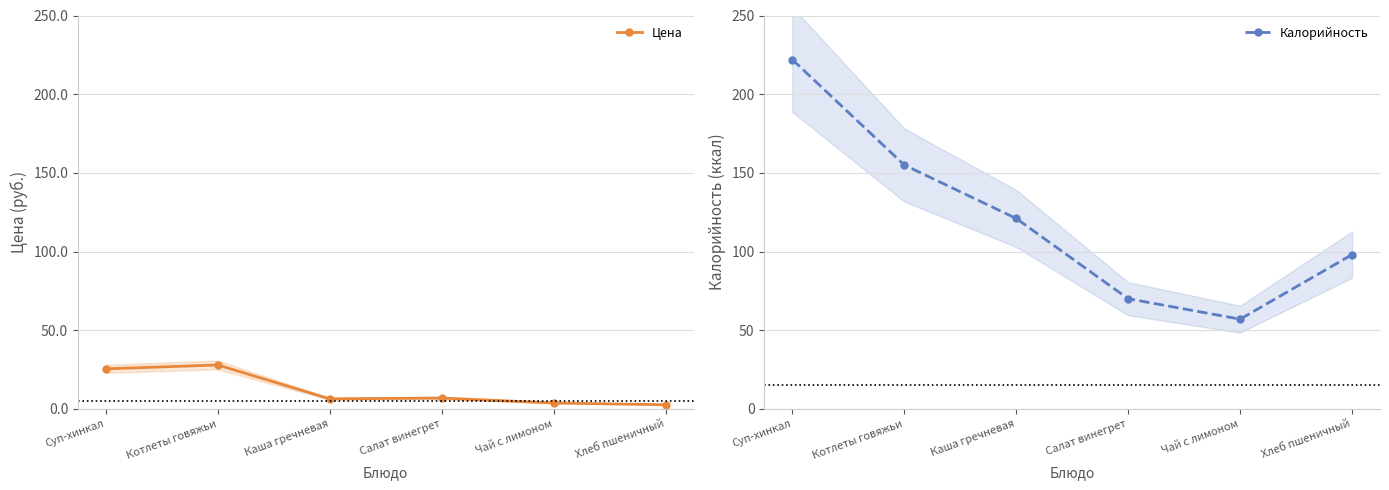

Reading left to right, transcribe all the data shown in this chart.

Цена: 25.4	27.9	6.3	6.8	3.7	2.6
Калорийность: 222.0	155.0	121.0	70.0	57.0	98.0